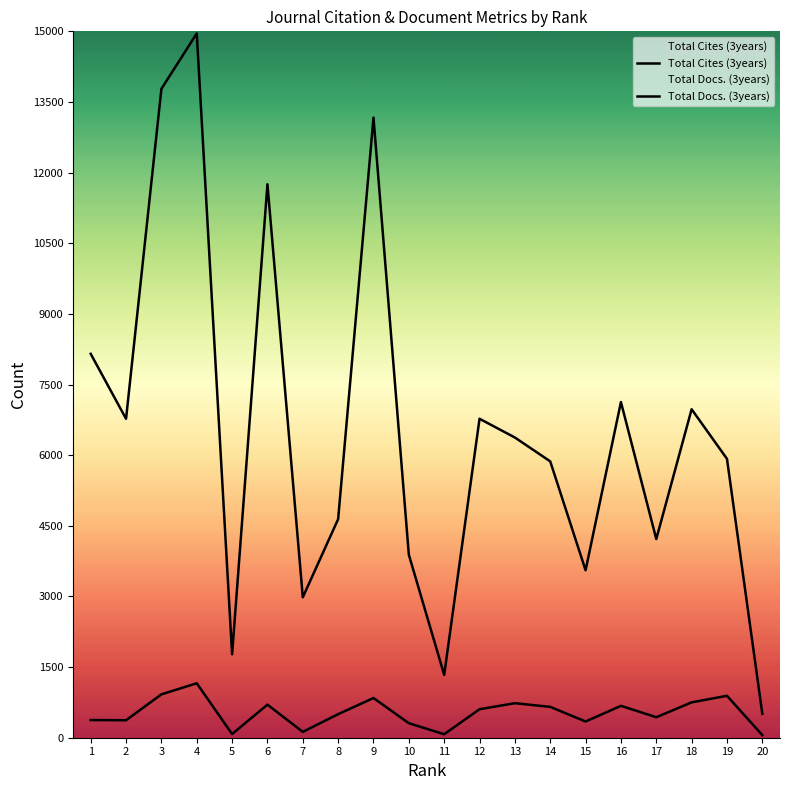

True or false: Total Cites (3years) has more than 1 interior local peaks.

True